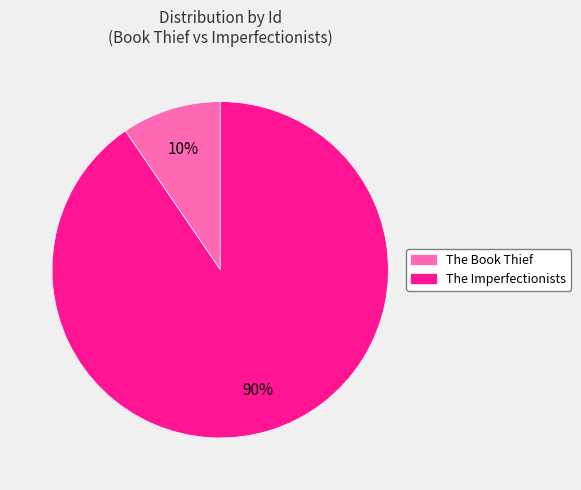

Combined, do The Book Thief and The Imperfectionists account for over 50%?

Yes